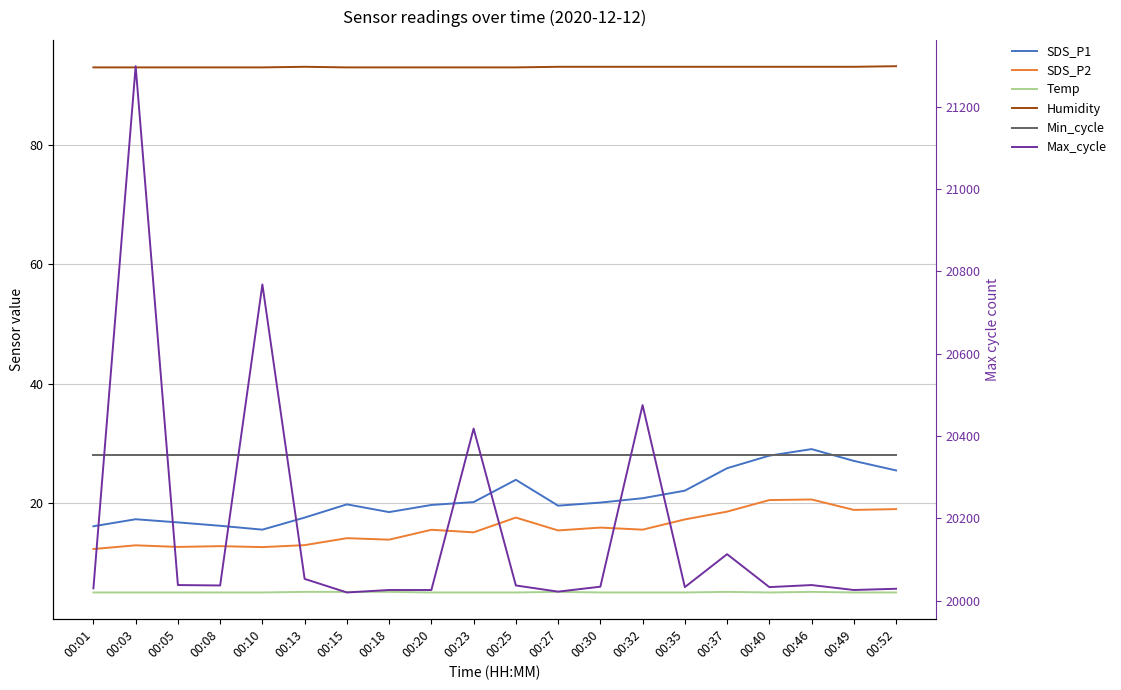

True or false: Min_cycle has a value of 8.8 at 00:13.

False